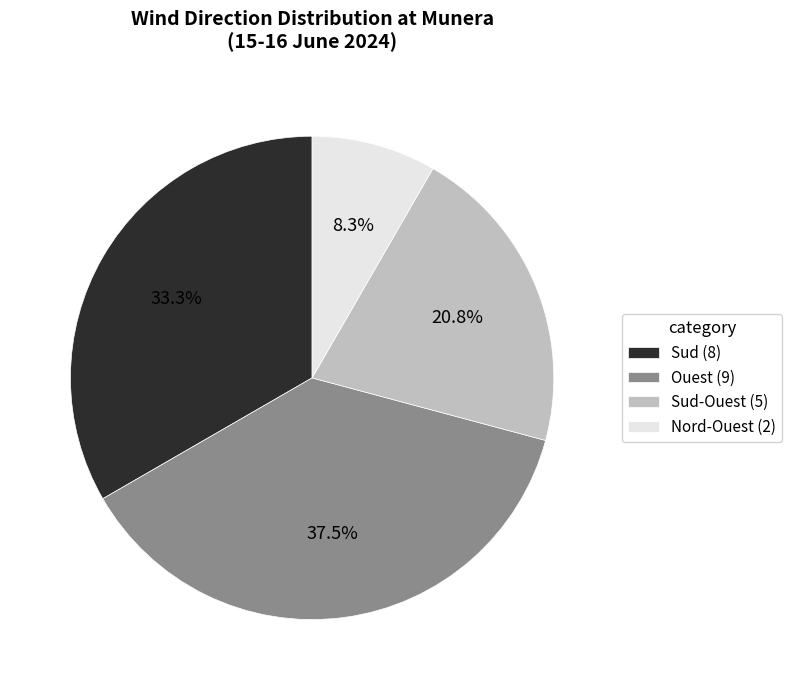

Does any single category account for the majority?

No